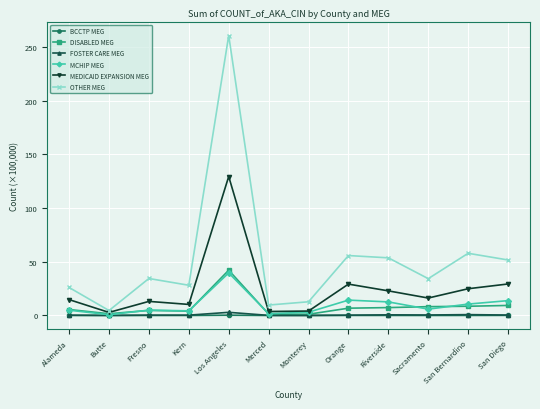

Count the number of data series in this chart.

6